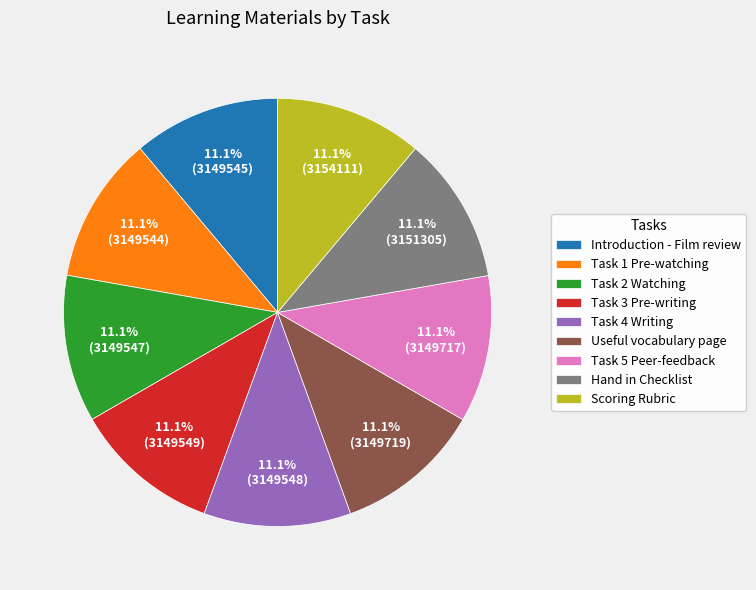

To the nearest percent, what percentage of the pie is Hand in Checklist?

11%